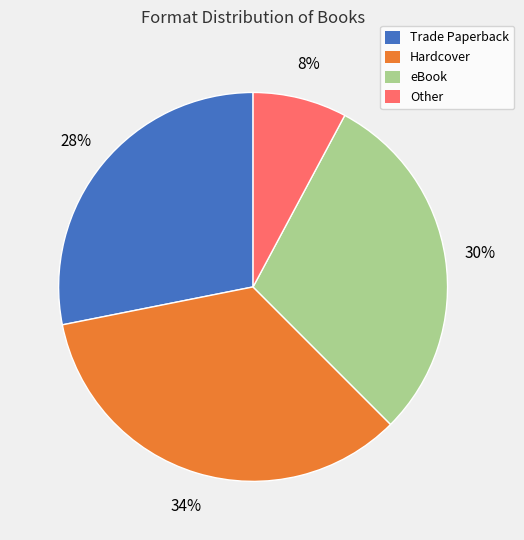

To the nearest percent, what is the average slice percentage?

25%